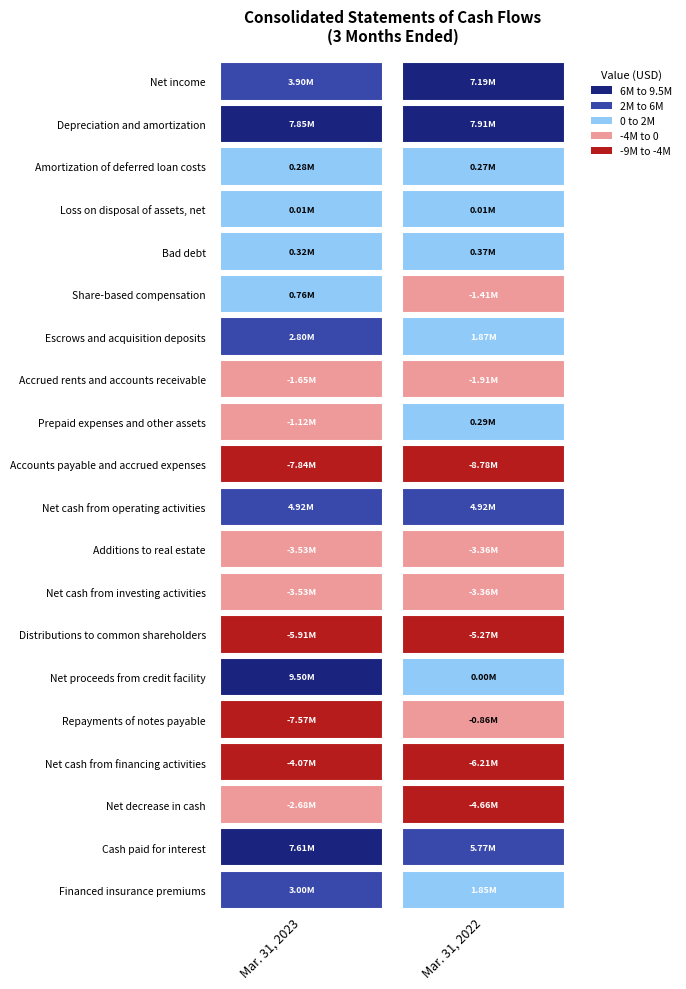

What is the average value of the Amortization of deferred loan costs series?

275500